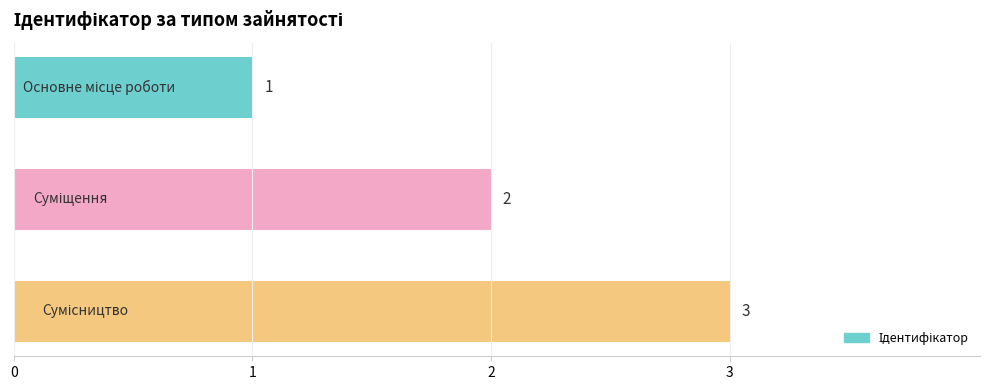

Count the values in the range 1 to 3.

3